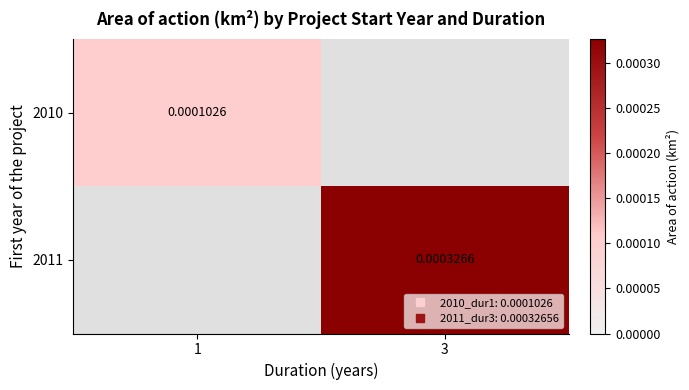

How many data points in 2011 are above 0?

1